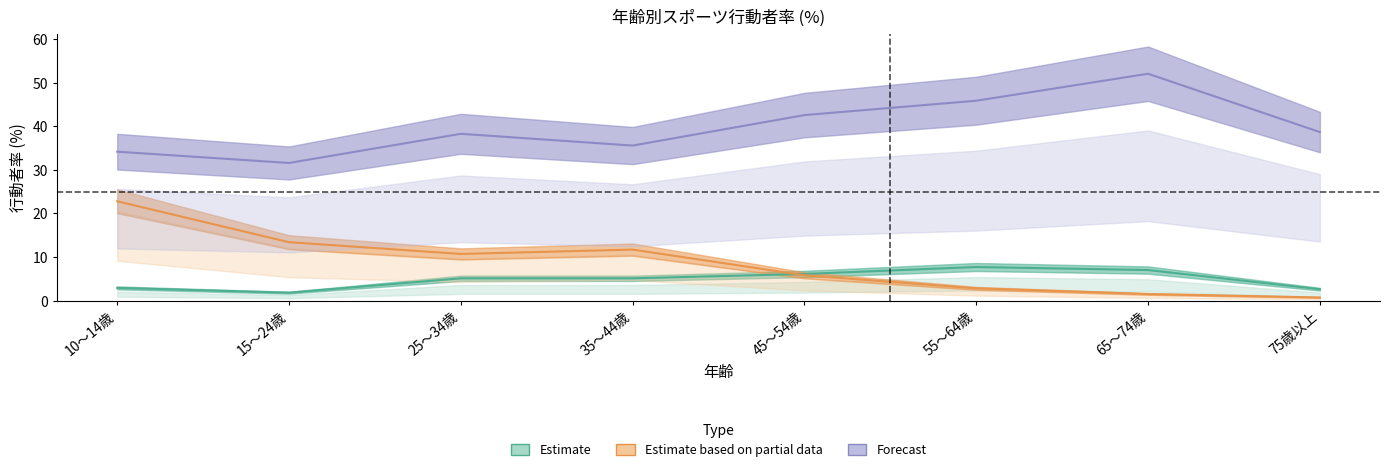

Reading left to right, what are all the values shown in this chart?

ゴルフ: 10～14歳=2.9	15～24歳=1.8	25～34歳=5.1	35～44歳=5.1	45～54歳=6.1	55～64歳=7.7	65～74歳=7.0	75歳以上=2.6
野球: 10～14歳=22.8	15～24歳=13.4	25～34歳=10.7	35～44歳=11.7	45～54歳=5.8	55～64歳=2.8	65～74歳=1.5	75歳以上=0.7
ウォーキング: 10～14歳=34.2	15～24歳=31.6	25～34歳=38.3	35～44歳=35.6	45～54歳=42.6	55～64歳=45.9	65～74歳=52.1	75歳以上=38.7